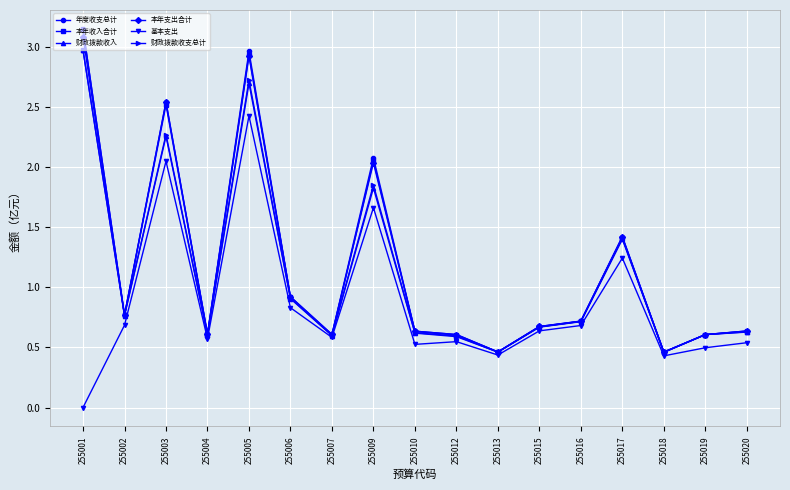

True or false: 基本支出 has more than 2 interior local peaks.

True